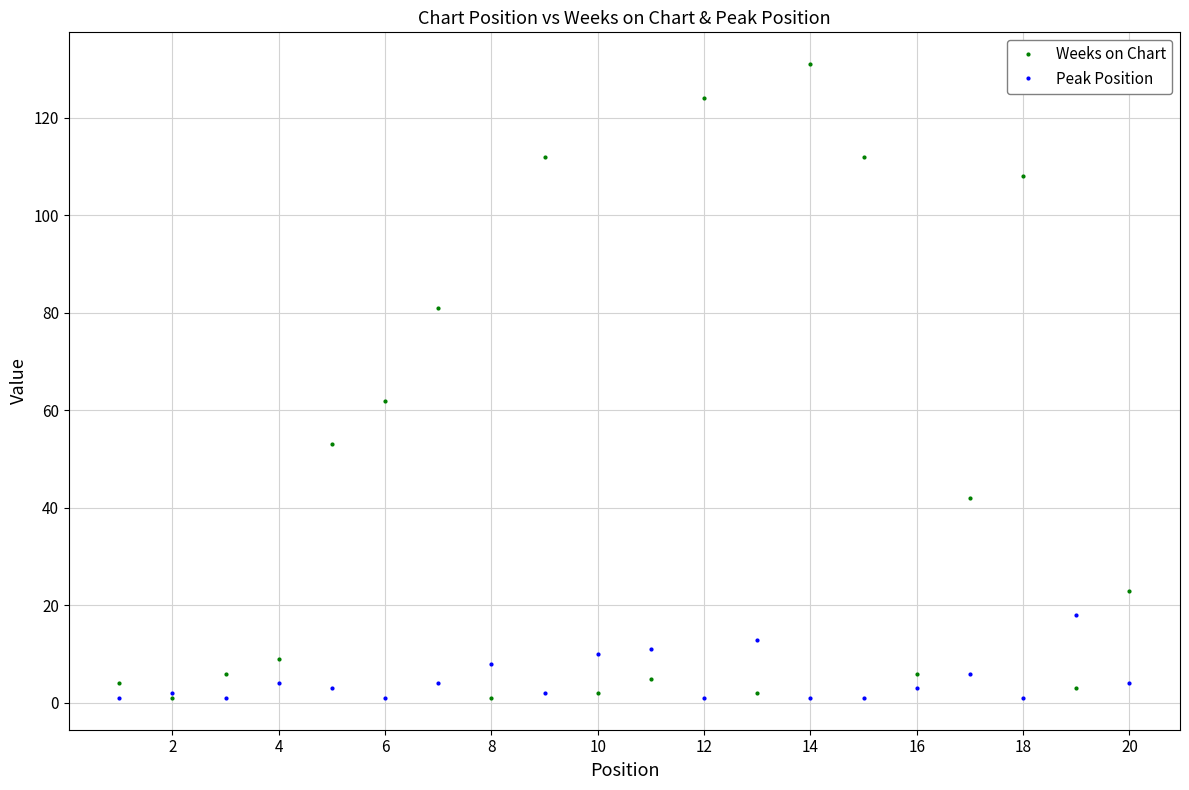

What is the sum of all Peak Position values?

95